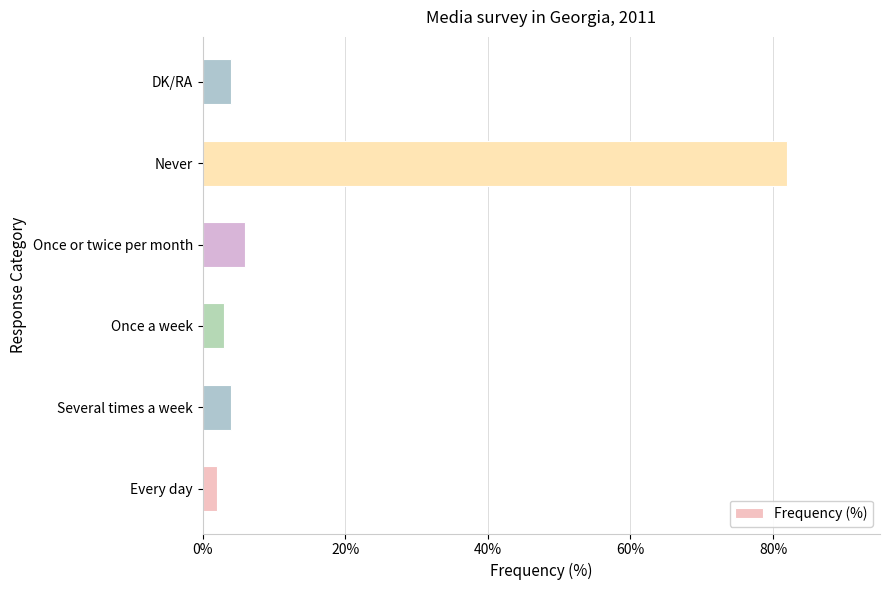

What is the difference between the maximum and minimum values?

80